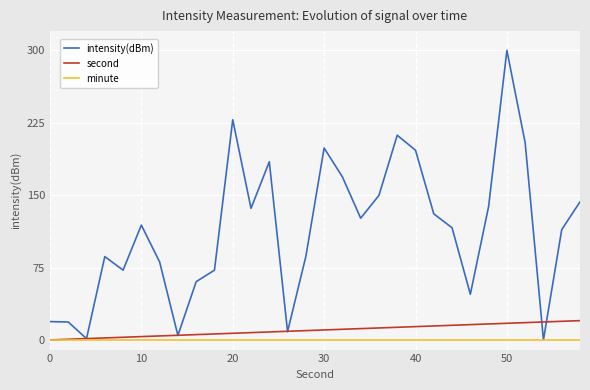

Which series has the largest range (max minus min)?

intensity(dBm)